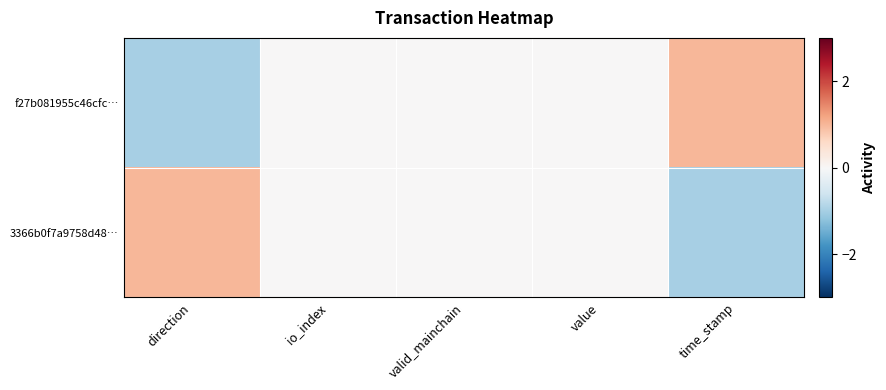

Rank the series at valid_mainchain from highest to lowest value.

f27b081955c46cfc…, 3366b0f7a9758d48…